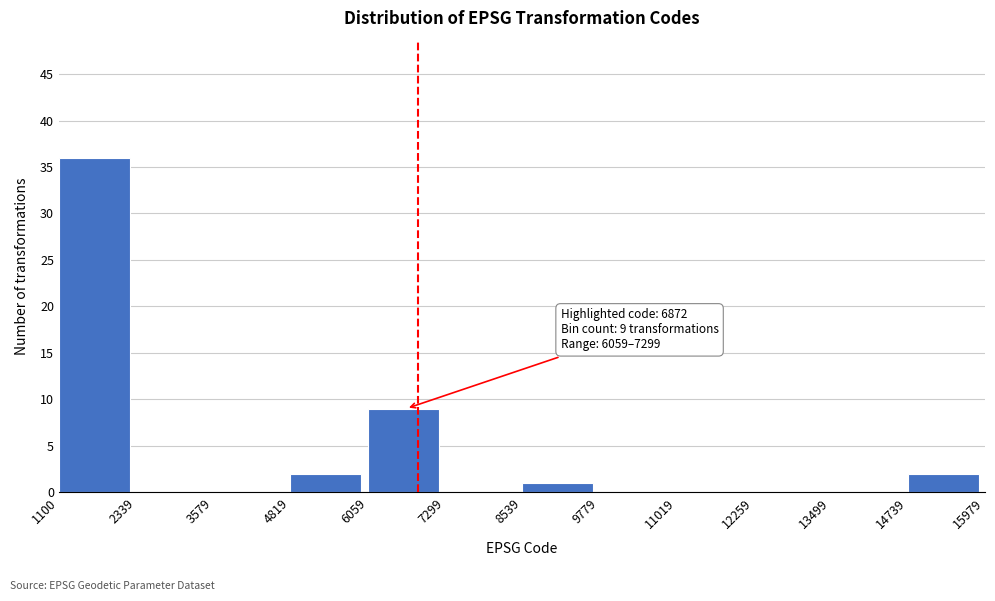

Which range on the x-axis has the tallest bar?

1100 to 2339